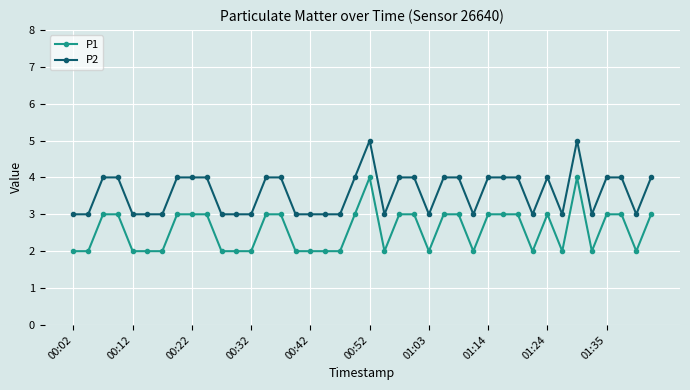

What is the greatest value displayed?

5